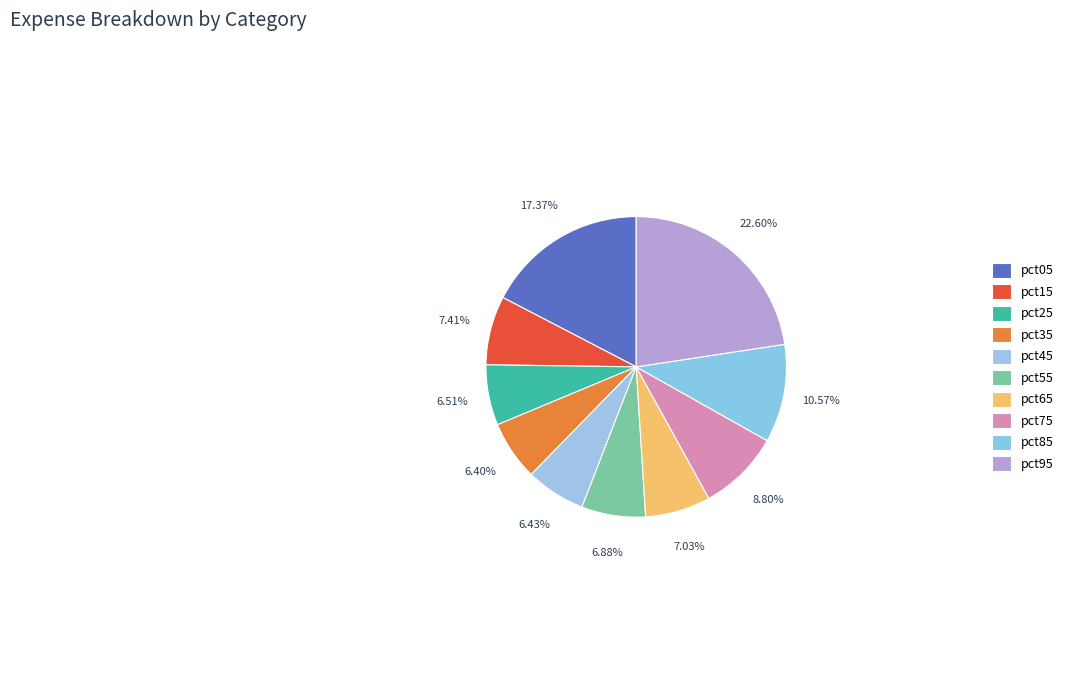

How much of the chart is everything except pct45?

93.6%